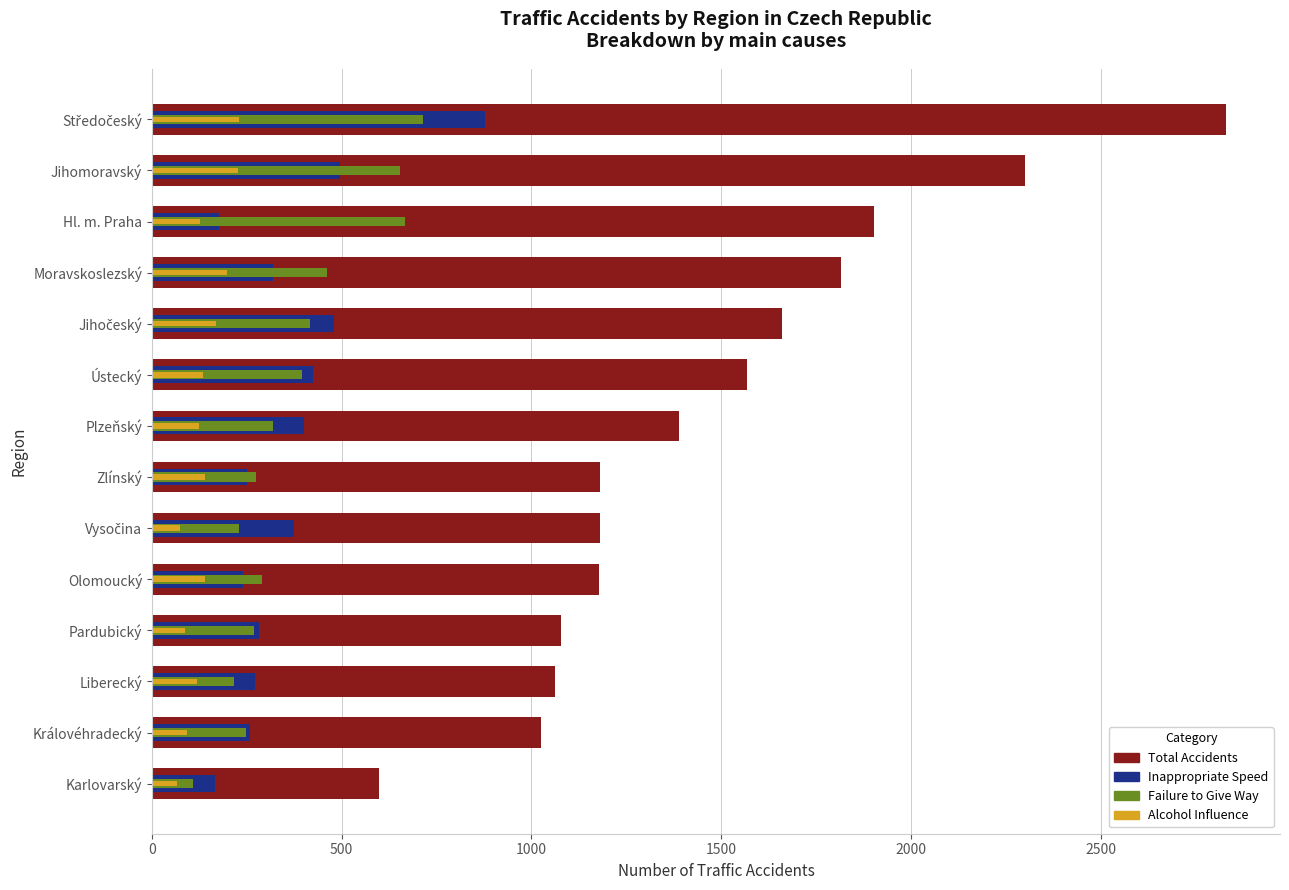

What is the lowest value of the Alcohol Influence series?

65